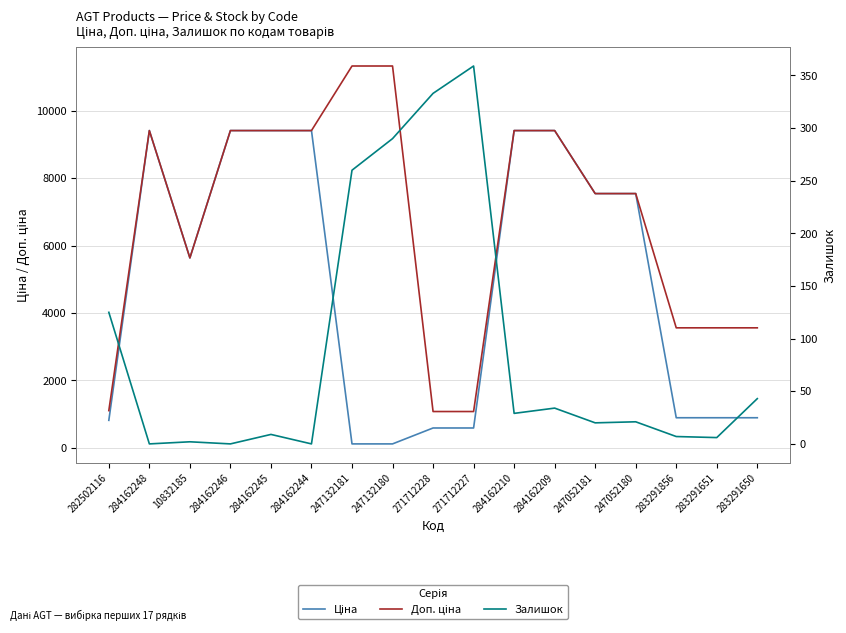

At which category does Доп. ціна reach its first local peak?

284162248